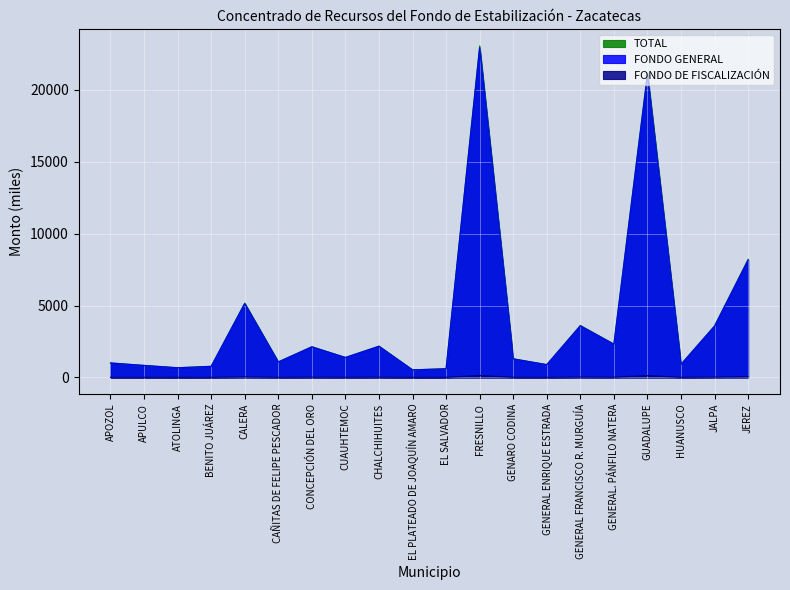

What is the sum of the FONDO DE FISCALIZACIÓN values at JALPA and CONCEPCIÓN DEL ORO?

35